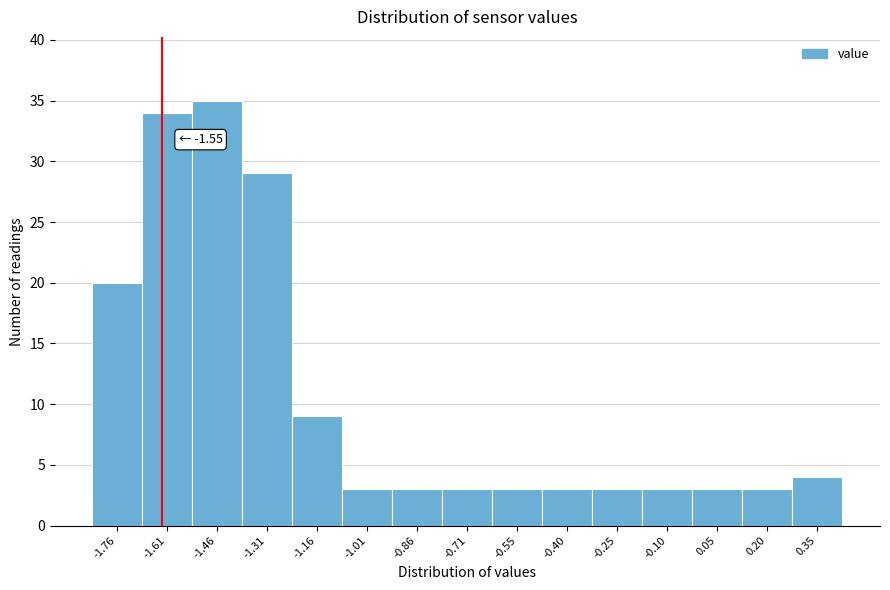

Reading left to right, what are all the values shown in this chart?

20	34	35	29	9	3	3	3	3	3	3	3	3	3	4